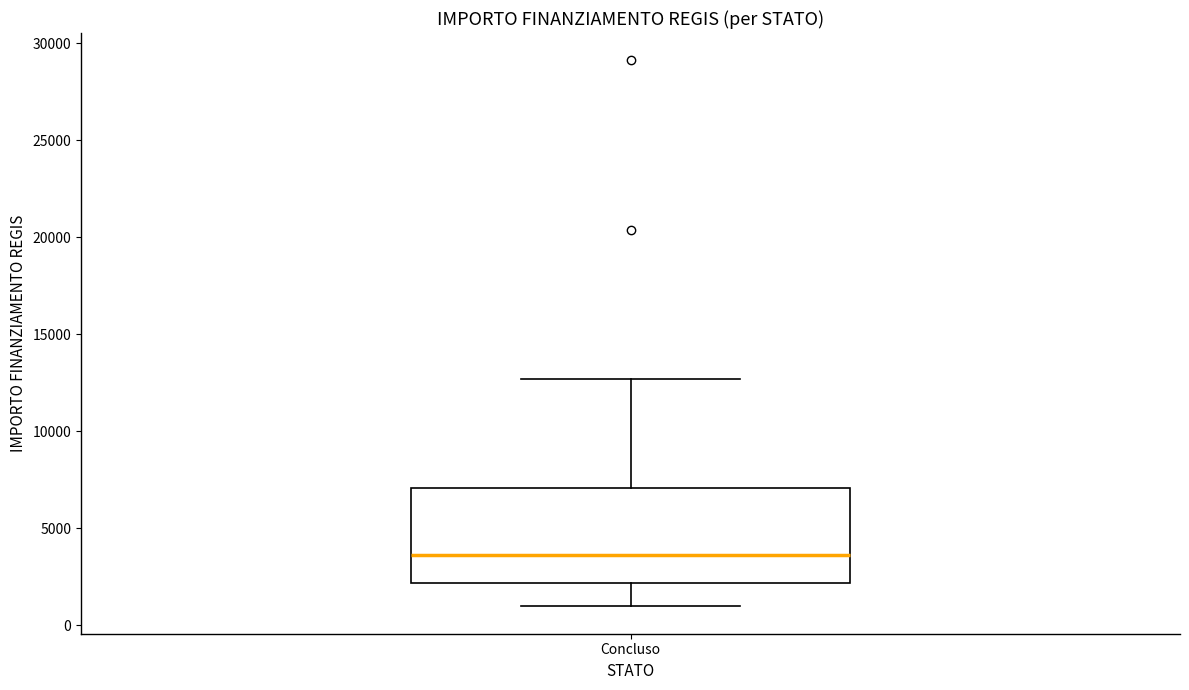

Transcribe this box plot: give where the median line is, the range the box spans, and where the two whiskers end, as read against the y-axis. The values are not printed on the chart, so give them approximately, as read against the axis.

median 3500, box 2000 to 7000, whiskers 1000 to 12500